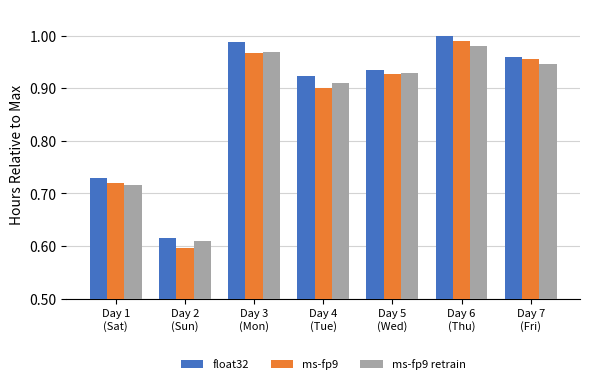

What are all the series names shown in the legend?

float32, ms-fp9, ms-fp9 retrain